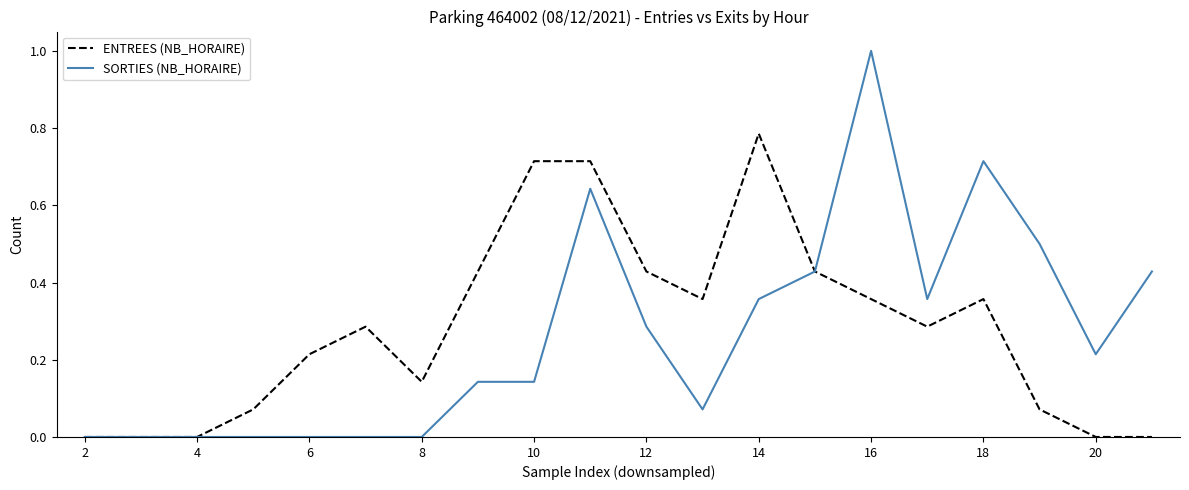

What is the greatest value displayed?

1.0